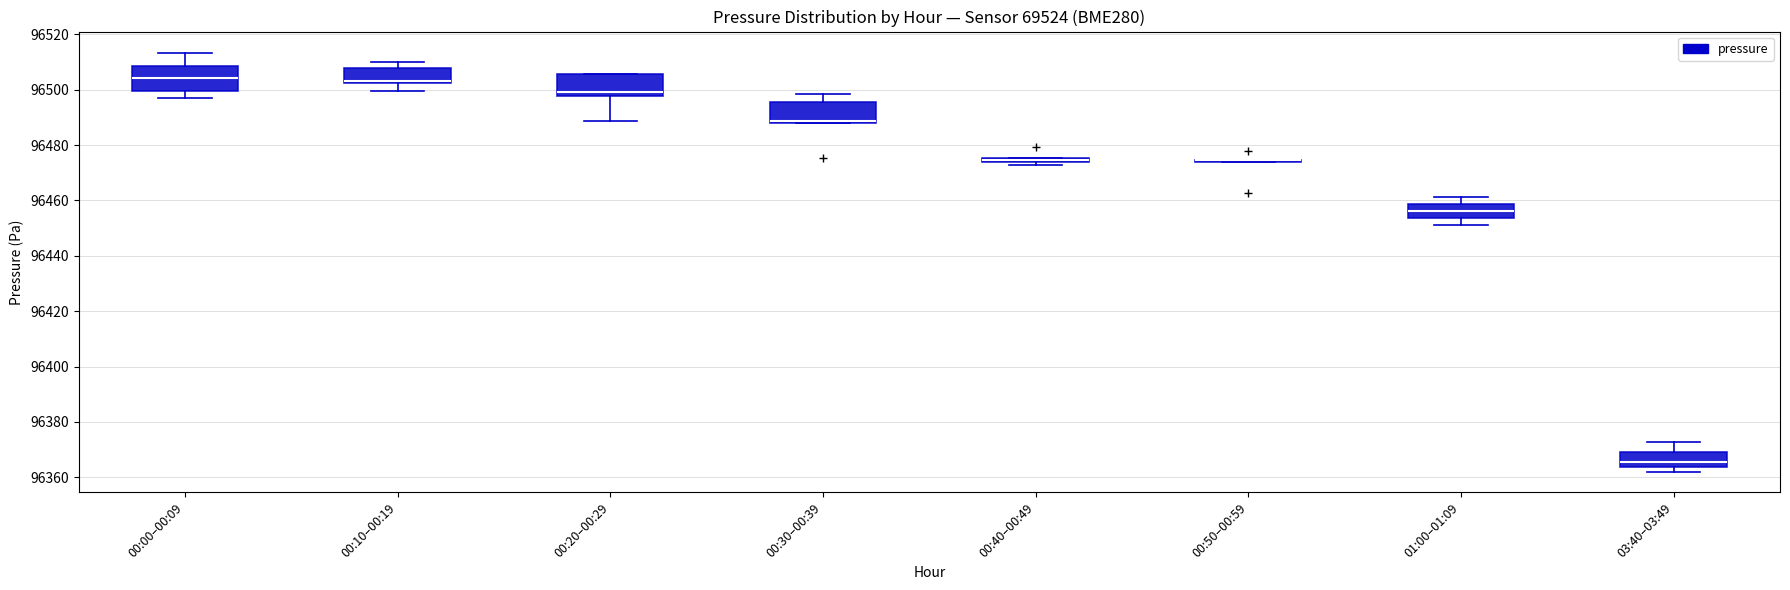

Where is the upper edge of the box for 03:40–03:49 on the y-axis? The values are not printed on the chart, so give them approximately, as read against the axis.

96370